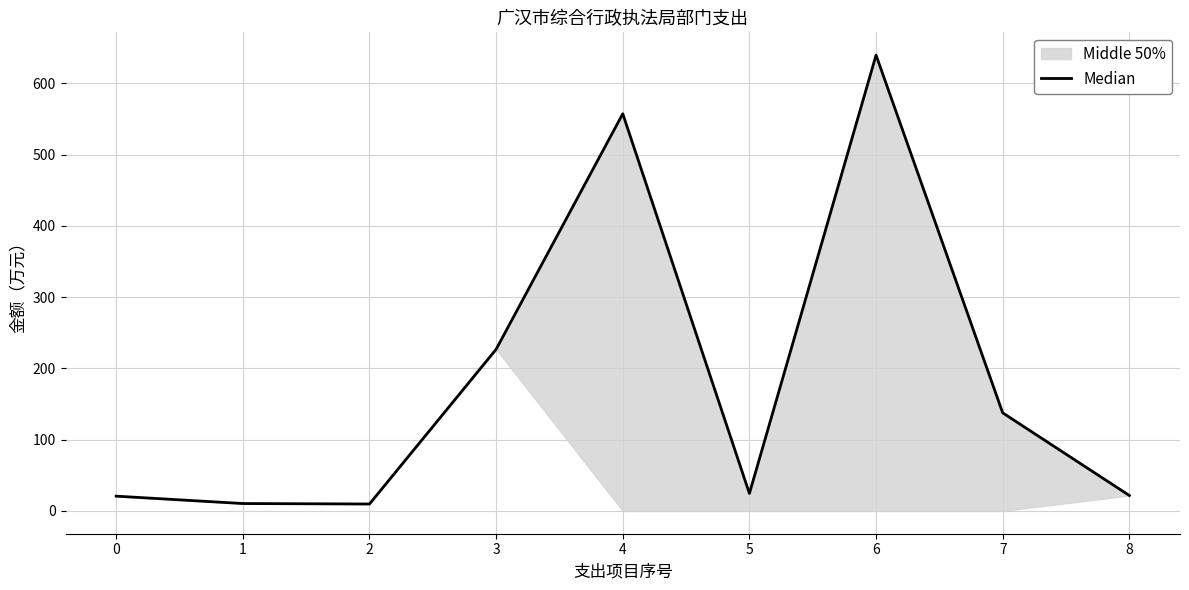

True or false: the data shows 639.8 at 6.

True